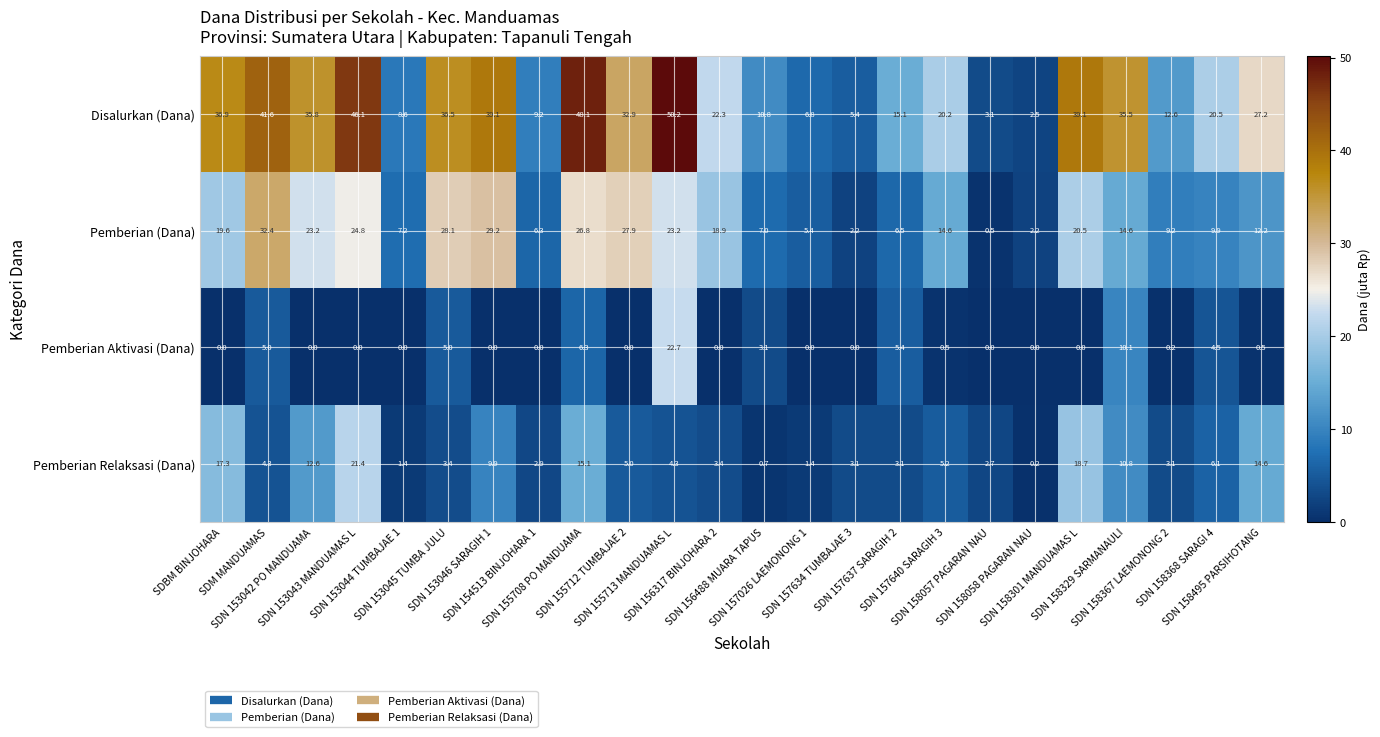

What is the difference between the maximum and second lowest values in the Disalurkan (Dana) series?

47.1